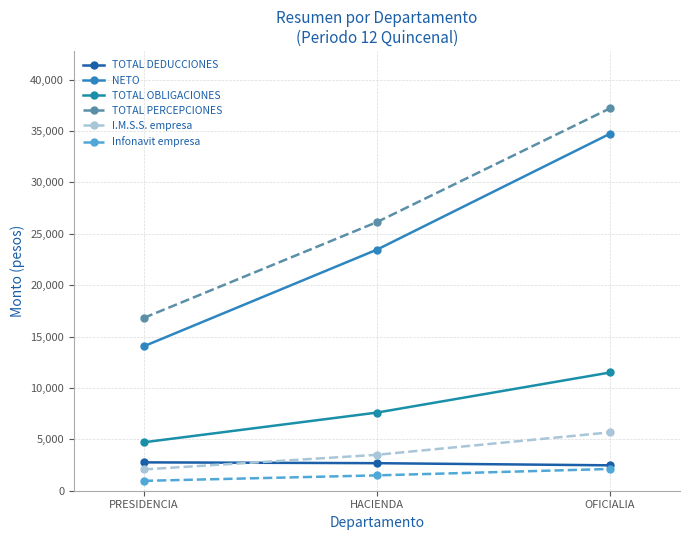

What is the spread (max minus min) of values at OFICIALIA?

35086.0